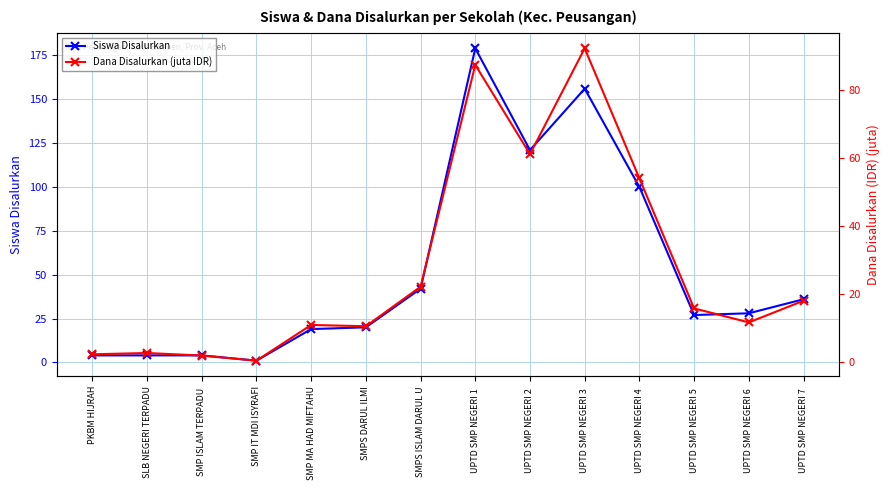

Rank the series by their maximum value, from lowest to highest.

Dana Disalurkan (juta IDR), Siswa Disalurkan